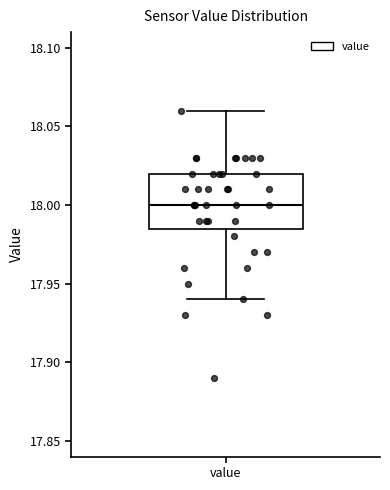

Read this box plot against the y-axis: the position of the median line, the range covered by the box, and the ends of both whiskers. The values are not printed on the chart, so give them approximately, as read against the axis.

median 18.000, box 17.985 to 18.020, whiskers 17.940 to 18.060